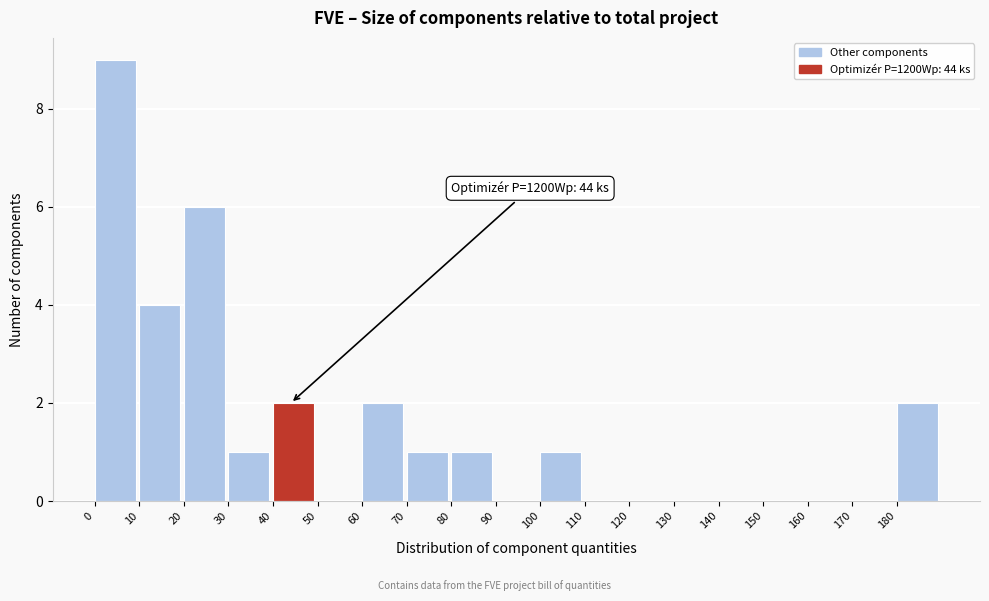

Over which range of the x-axis is the bar tallest?

0 to 10